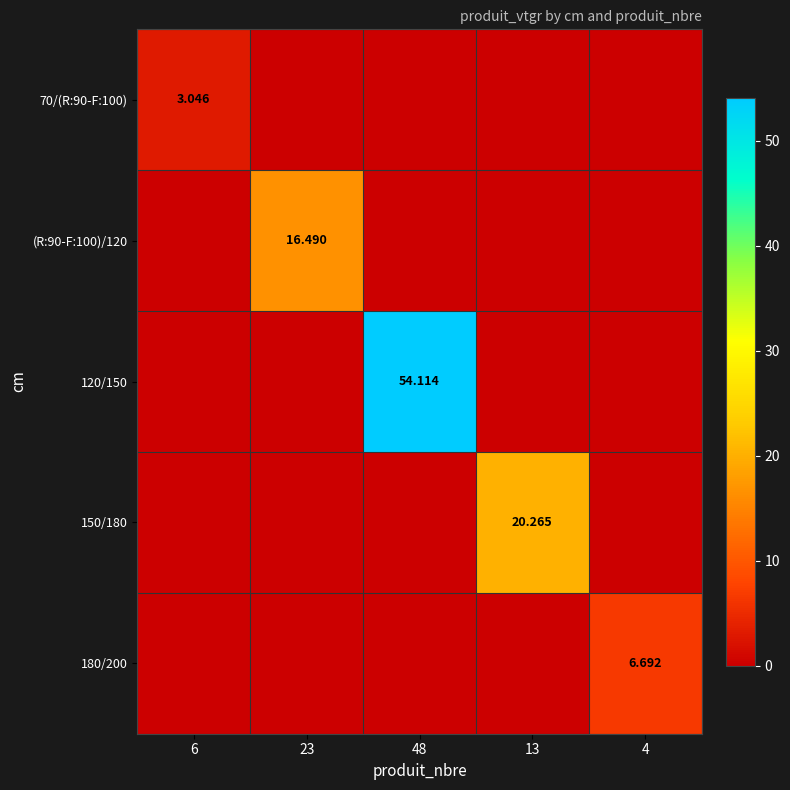

The value of 150/180 at 4 is -13.5. True or false?

False